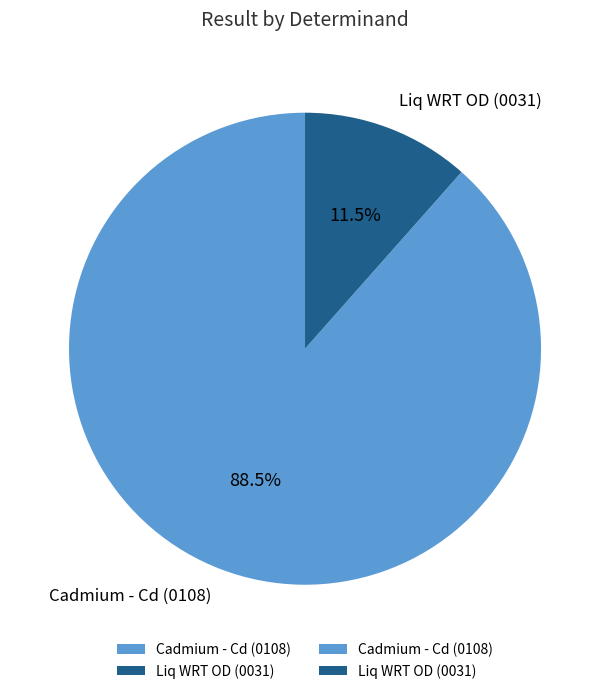

How many slices are in this pie chart?

2